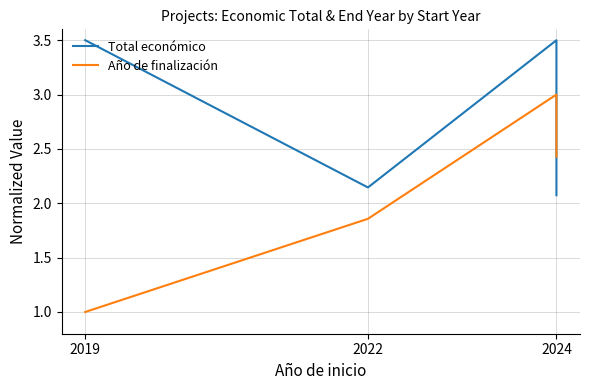

Is it true that Año de finalización equals 3.0 at 2024?

True